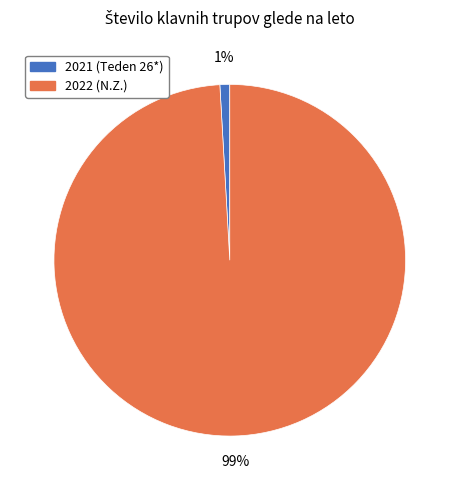

To the nearest percent, what is the average slice percentage?

50%